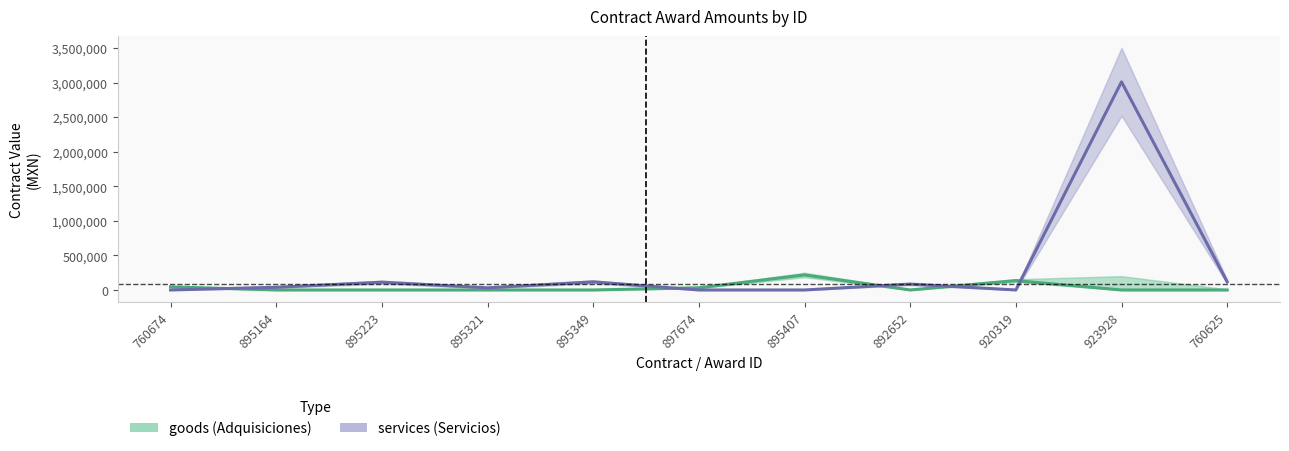

Reading left to right, transcribe all the data shown in this chart.

goods: 760674=45000.0	895164=0.0	895223=0.0	895321=0.0	895349=0.0	897674=31896.4	895407=217500.0	892652=0.0	920319=135767.6	923928=0.0	760625=0.0
services: 760674=0.0	895164=39378.0	895223=112695.8	895321=31400.0	895349=117600.0	897674=0.0	895407=0.0	892652=85500.0	920319=0.0	923928=3010500.0	760625=119000.0